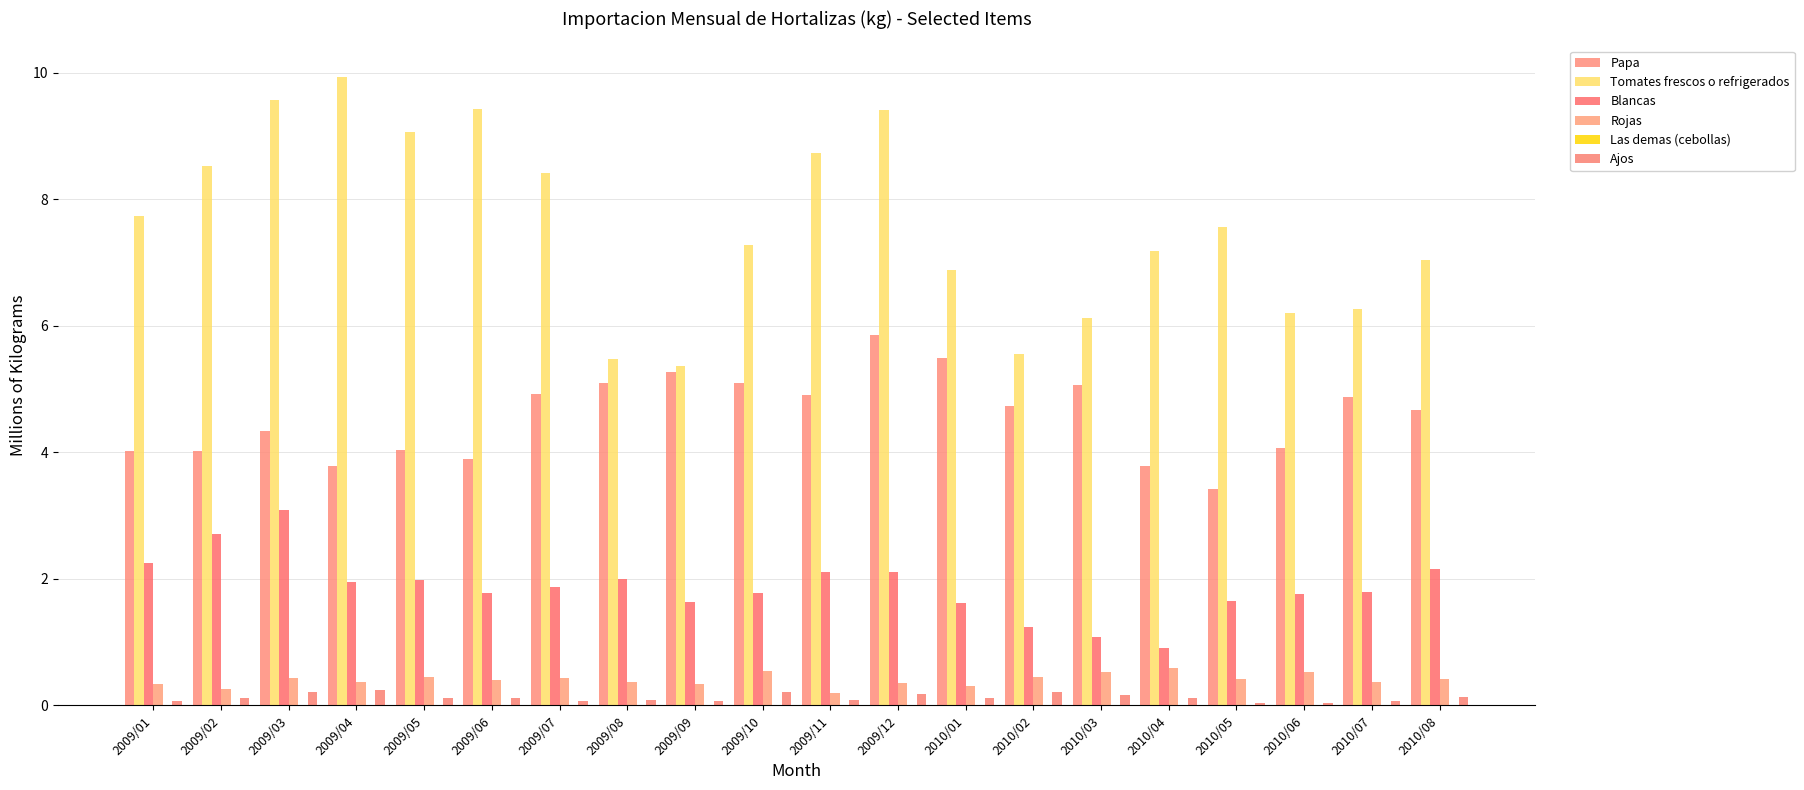

The value of Tomates frescos o refrigerados at 2010/03 is 6.1. True or false?

True